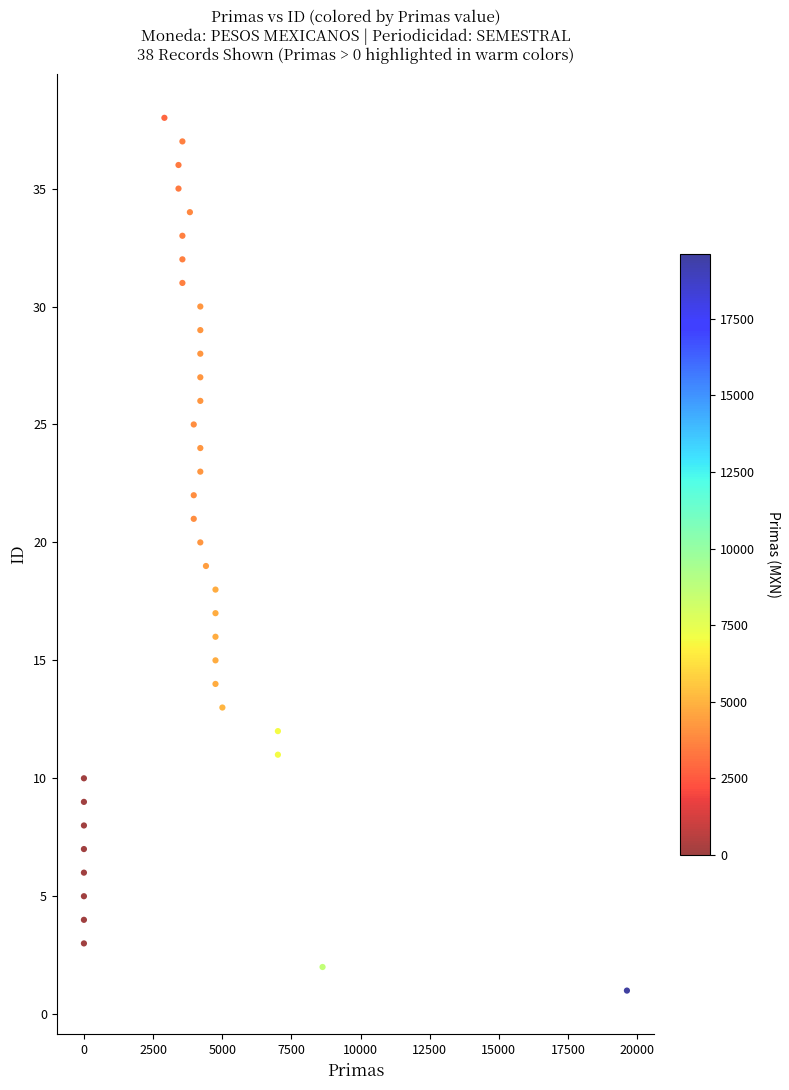

What is the range of Y values (max minus min)?

37